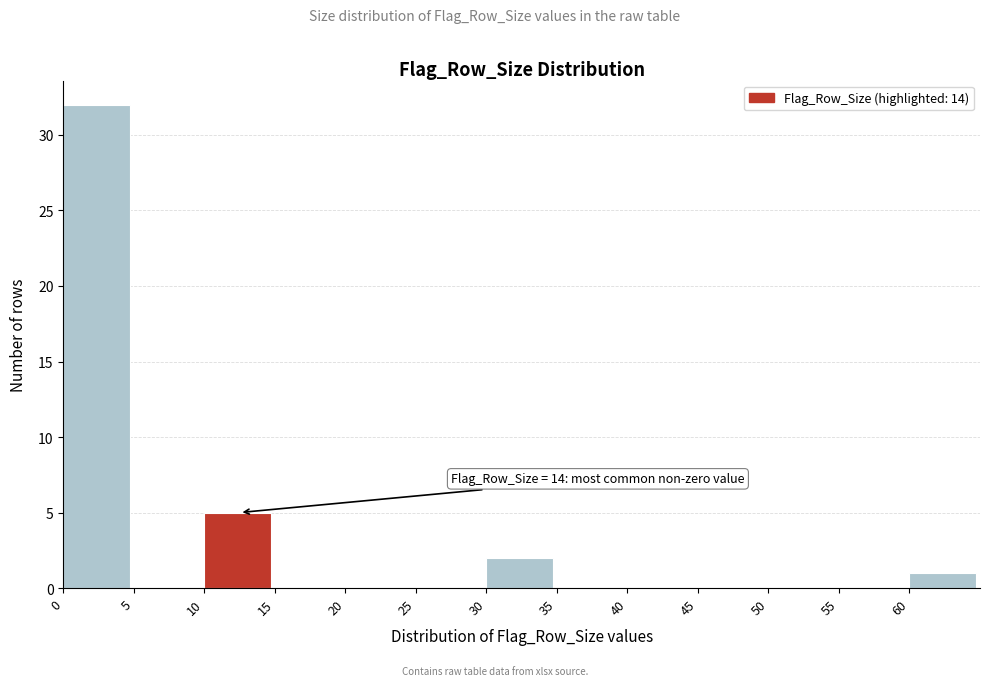

Over which range of the x-axis is the bar tallest?

0 to 5